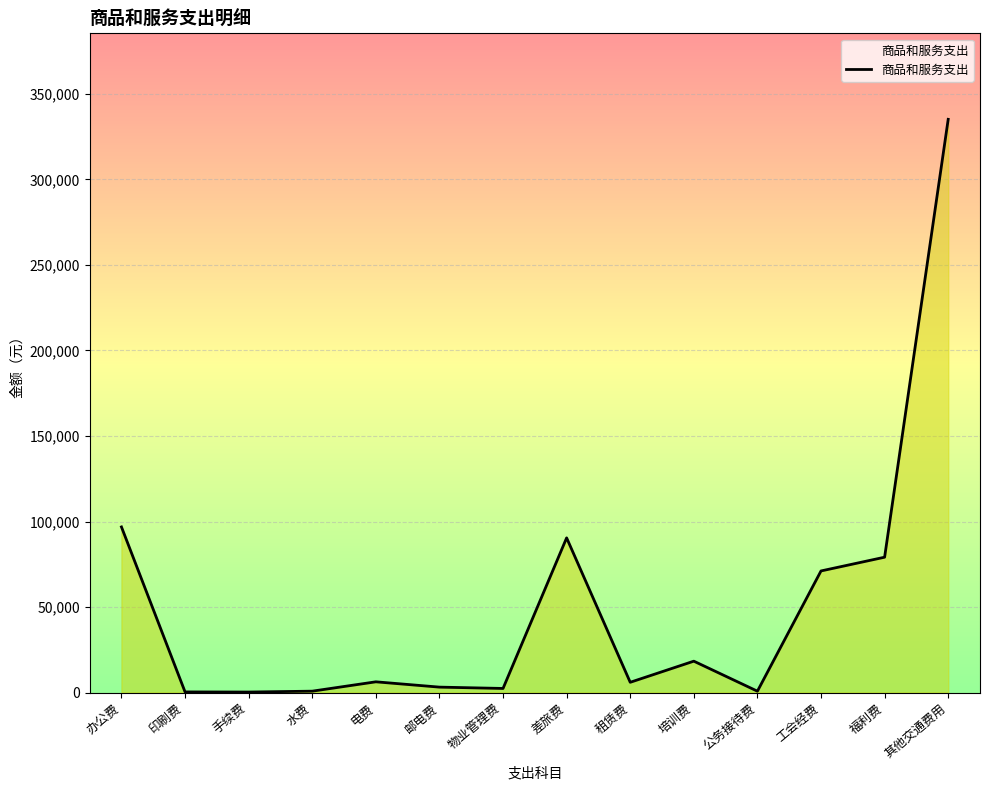

Which category has the highest value across all series?

其他交通费用